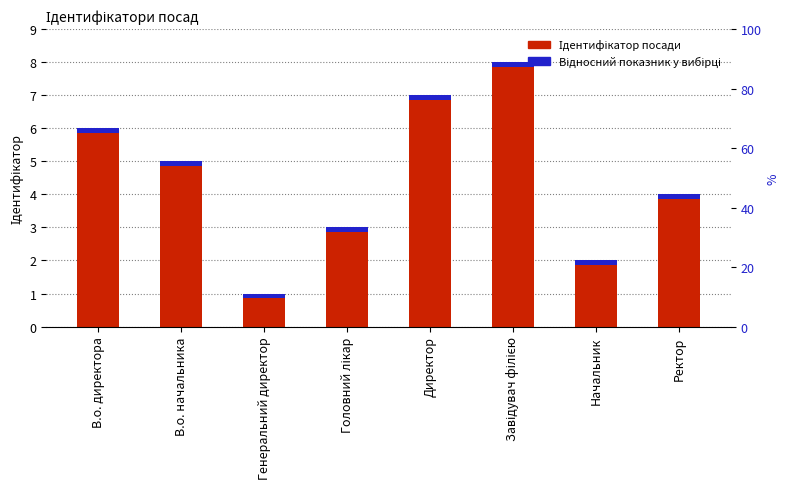

Reading left to right, extract all data points from this chart.

Ідентифікатор: В.о. директора=6.0	В.о. начальника=5.0	Генеральний директор=1.0	Головний лікар=3.0	Директор=7.0	Завідувач філією=8.0	Начальник=2.0	Ректор=4.0
Акцент (відносний показник): В.о. директора=0.2	В.о. начальника=0.2	Генеральний директор=0.2	Головний лікар=0.2	Директор=0.2	Завідувач філією=0.2	Начальник=0.2	Ректор=0.2